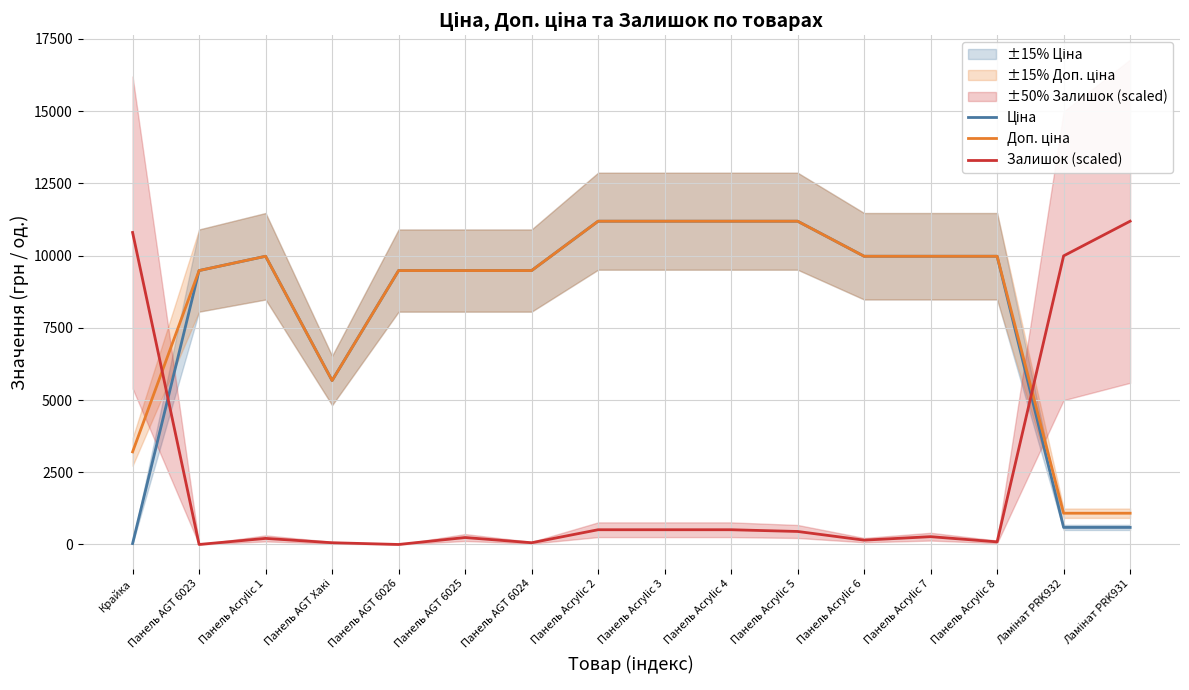

Is this an area chart (filled region under the line)?

No